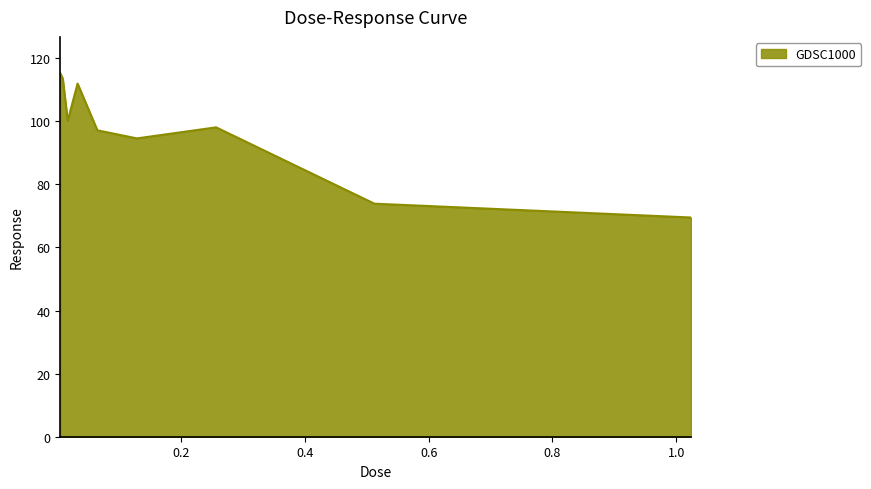

What is the smallest value displayed?

69.5